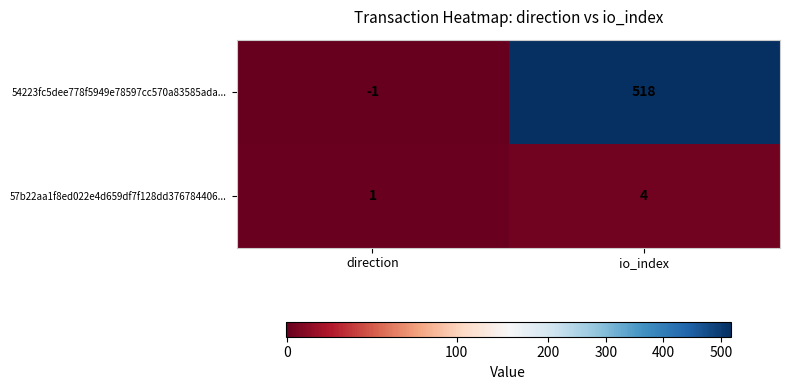

Reading left to right, what are all the values shown in this chart?

54223fc5dee778f5949e78597cc570a83585ada...: direction=-1	io_index=518
57b22aa1f8ed022e4d659df7f128dd376784406...: direction=1	io_index=4